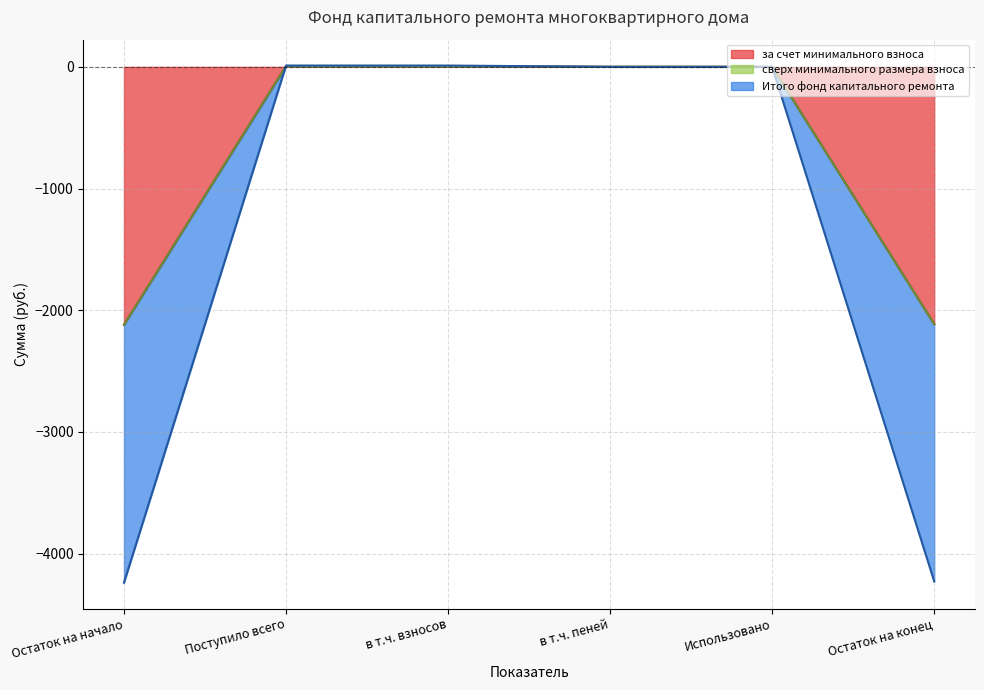

What is the approximate value of за счет минимального взноса at Остаток на начало?

-2119.4